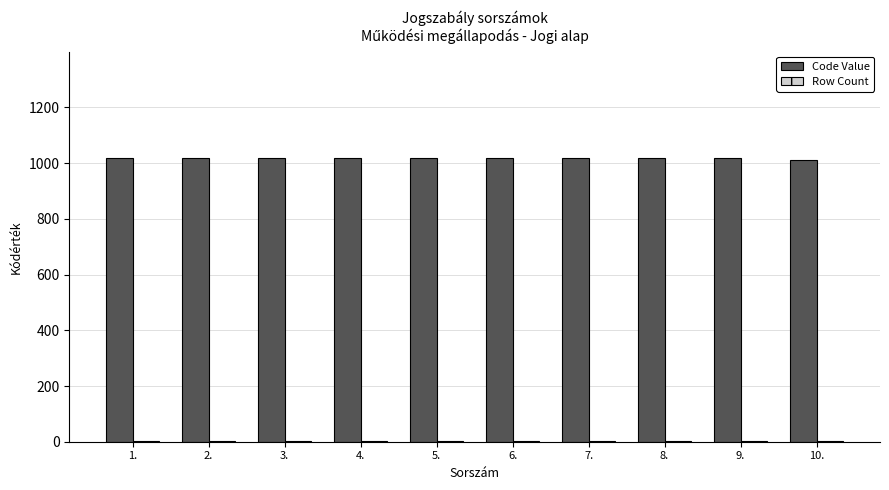

What is the greatest value displayed?

1020